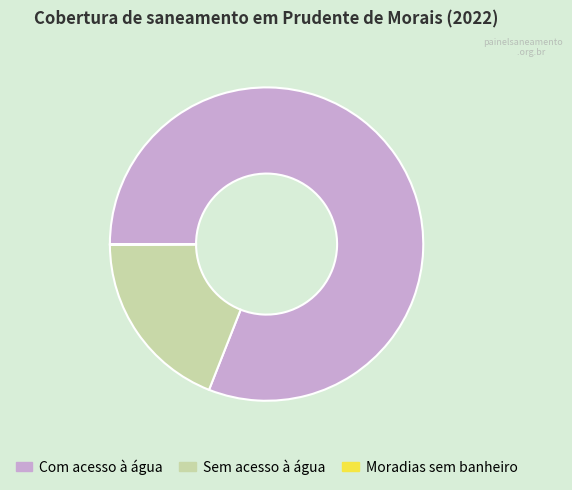

Combined, do Com acesso à água and Sem acesso à água account for over 50%?

Yes